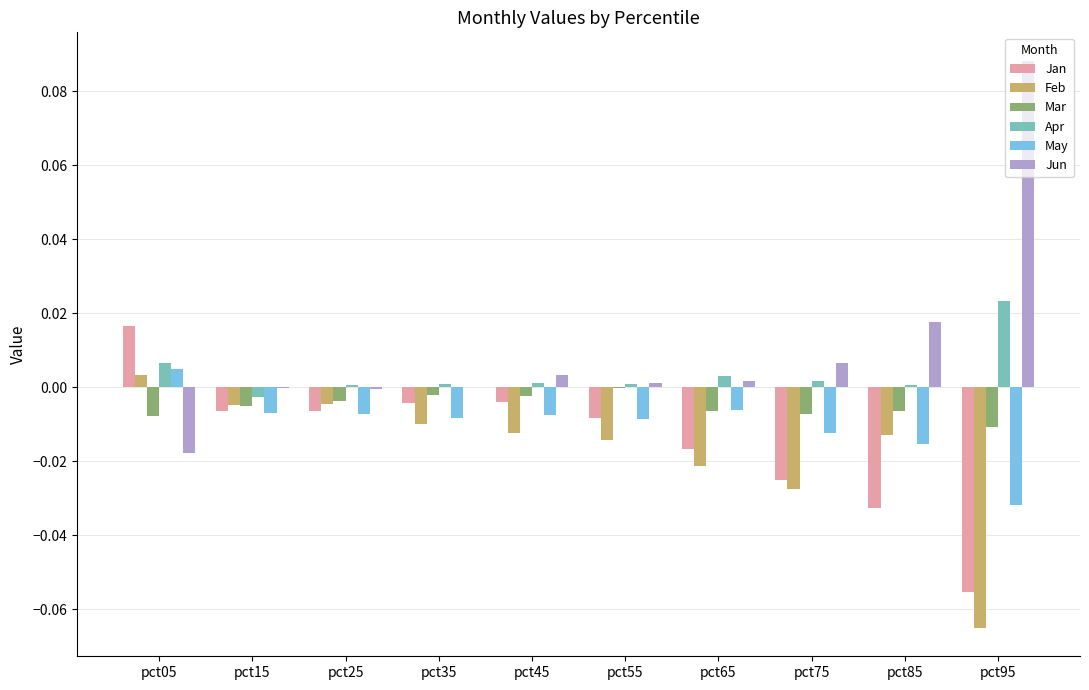

At which label does May first exceed 0?

pct05